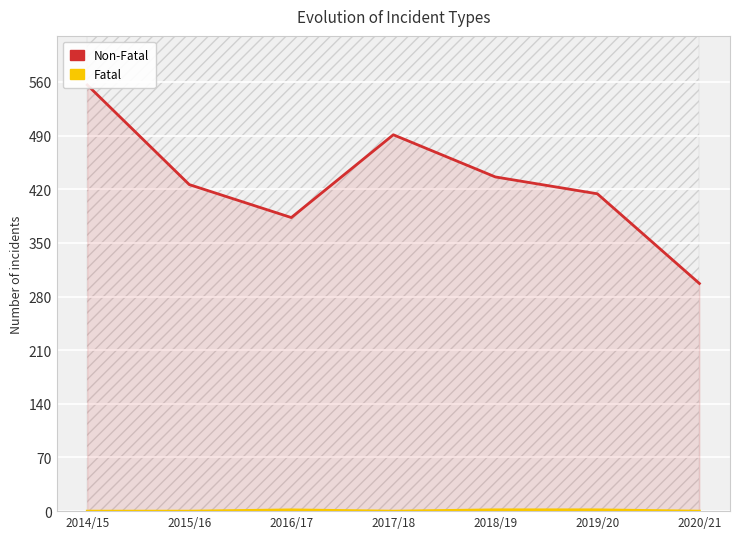

What is the highest value of the Fatal series?

1.7